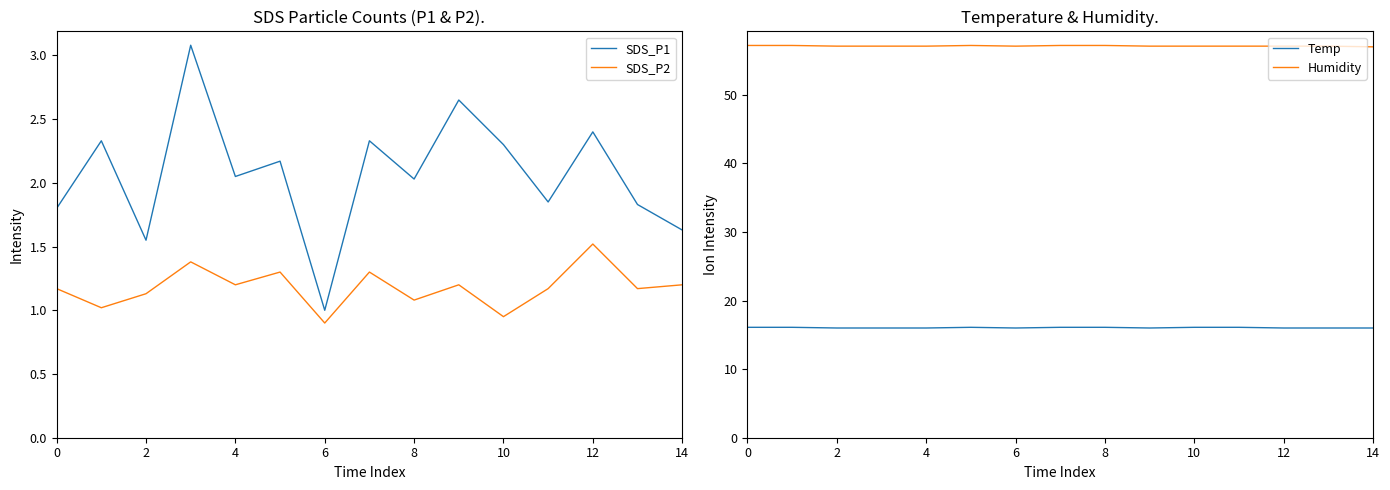

How many distinct data groups are displayed?

4